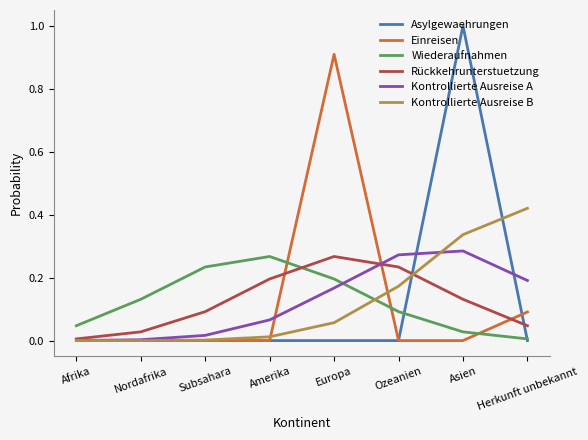

Which series has the widest spread of values?

Asylgewaehrungen